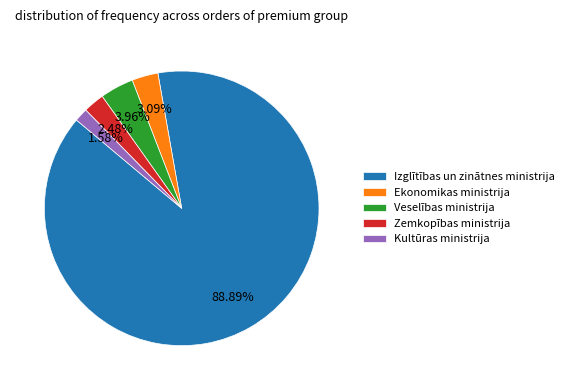

Which slice is the smallest?

Kultūras ministrija